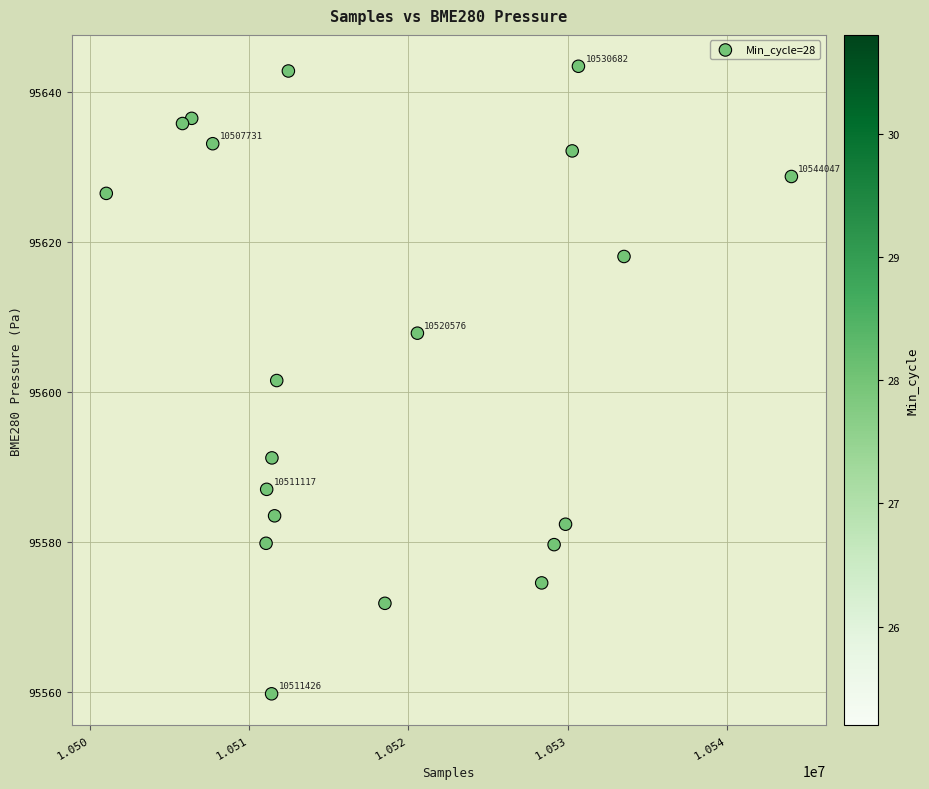

What is the range of Y values (max minus min)?

83.6